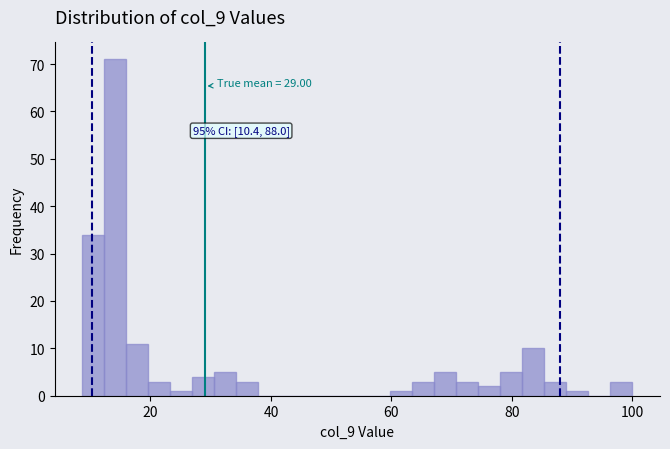

Read against the x-axis, roughly where is the centre of the tallest bar?

14